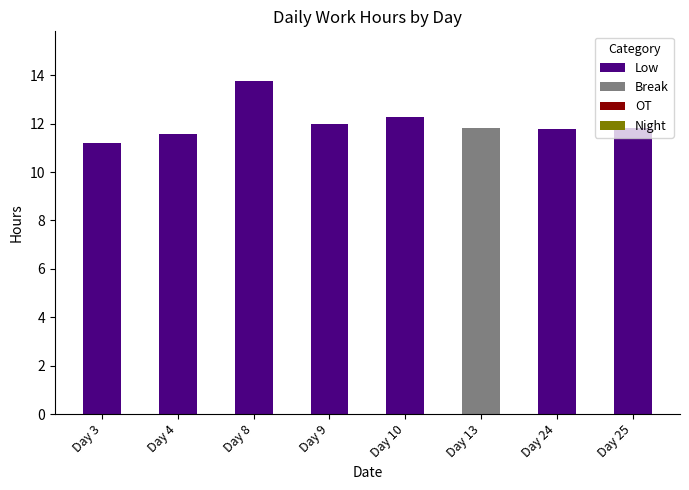

At which label is Low closest to 6?

Day 3